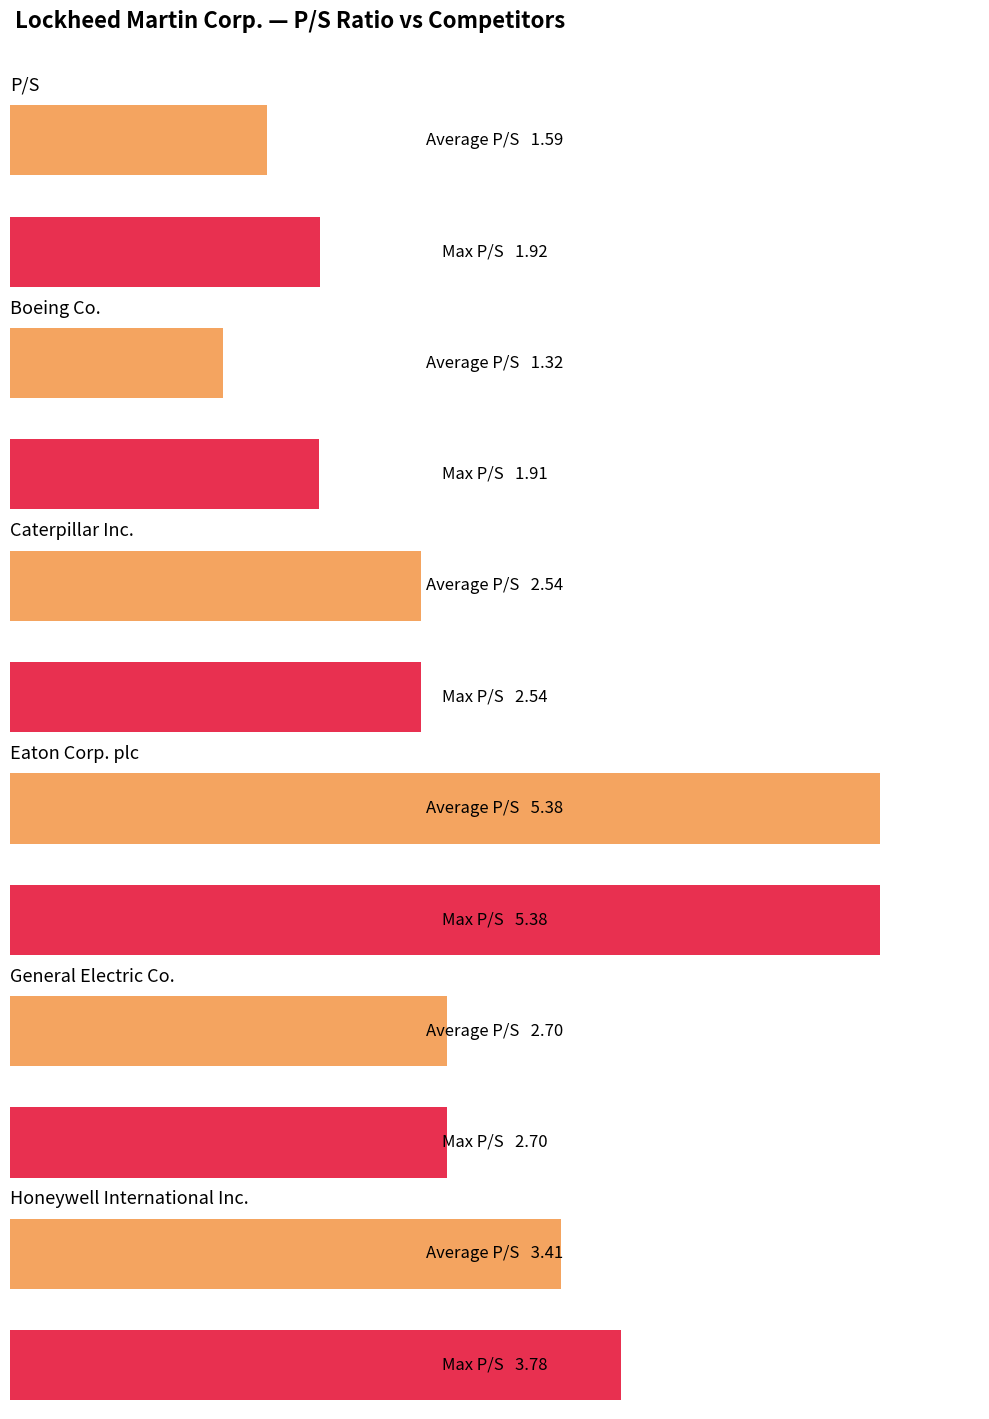

How many groups of bars are there?

6